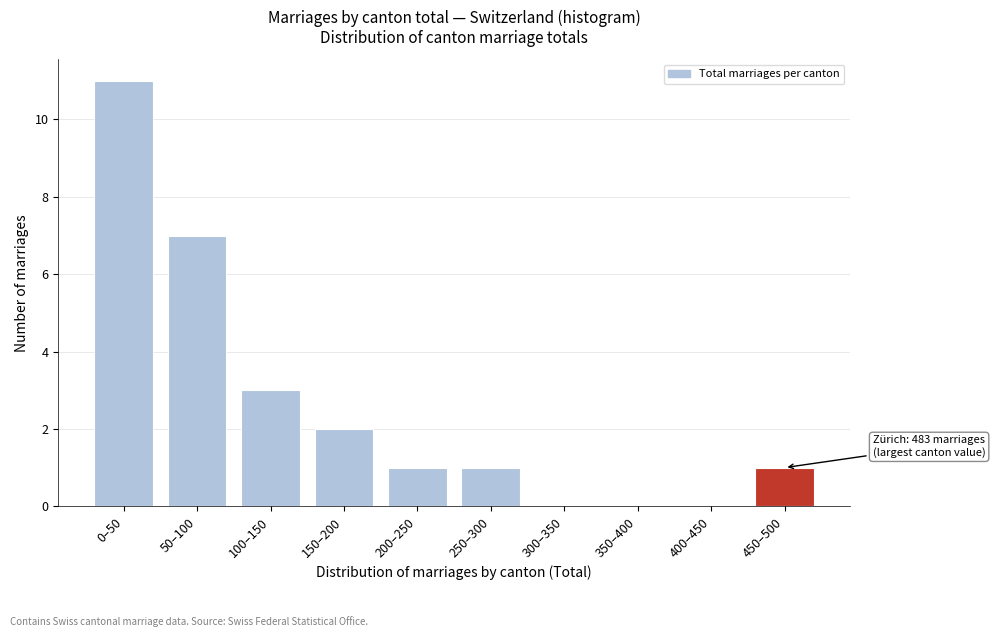

Reading left to right, transcribe all the data shown in this chart.

0–50=11	50–100=7	100–150=3	150–200=2	200–250=1	250–300=1	300–350=0	350–400=0	400–450=0	450–500=1